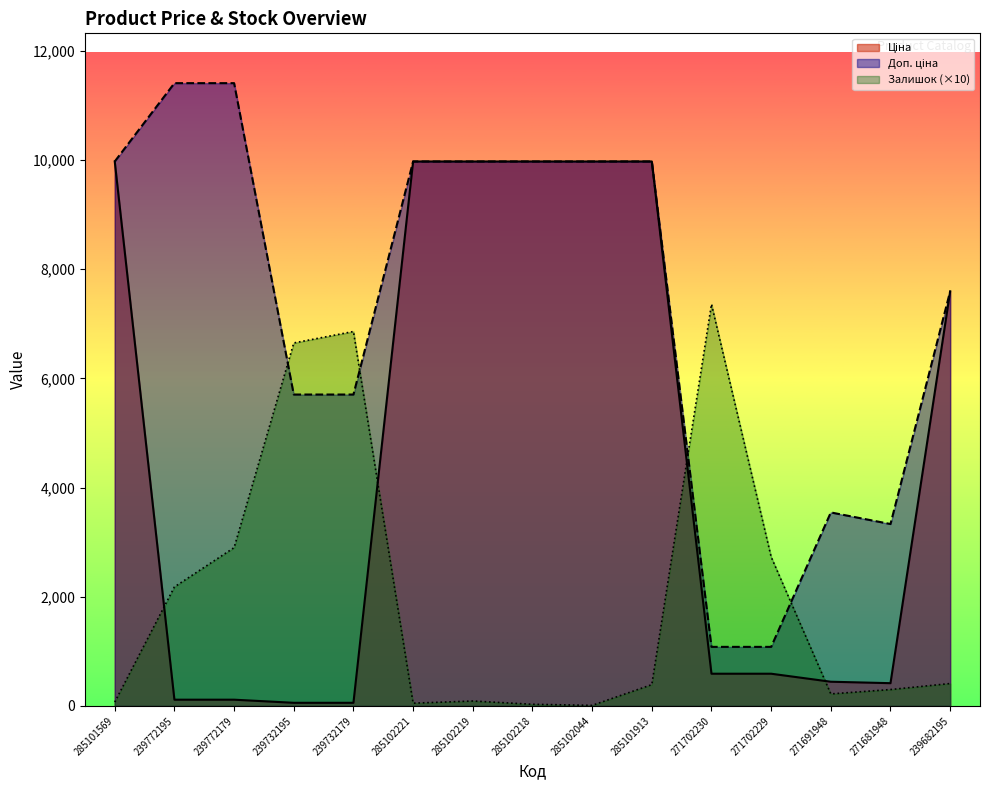

Rank the categories by Ціна value from lowest to highest.

239732195, 239732179, 239772195, 239772179, 271681948, 271691948, 271702230, 271702229, 239682195, 285101569, 285102221, 285102219, 285102218, 285102044, 285101913